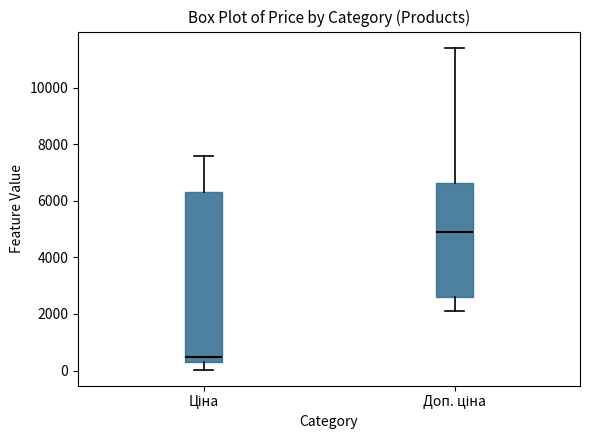

Where is the lower edge of the box for Ціна on the y-axis? The values are not printed on the chart, so give them approximately, as read against the axis.

400